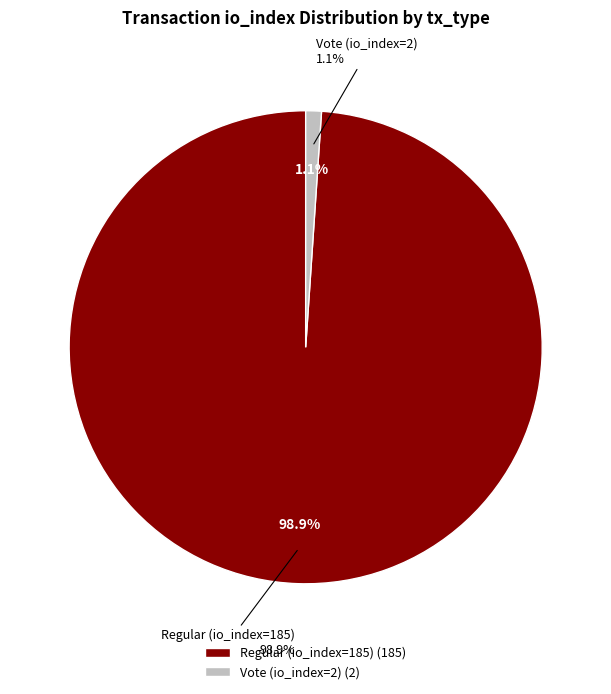

To the nearest percent, what is the average slice percentage?

50%